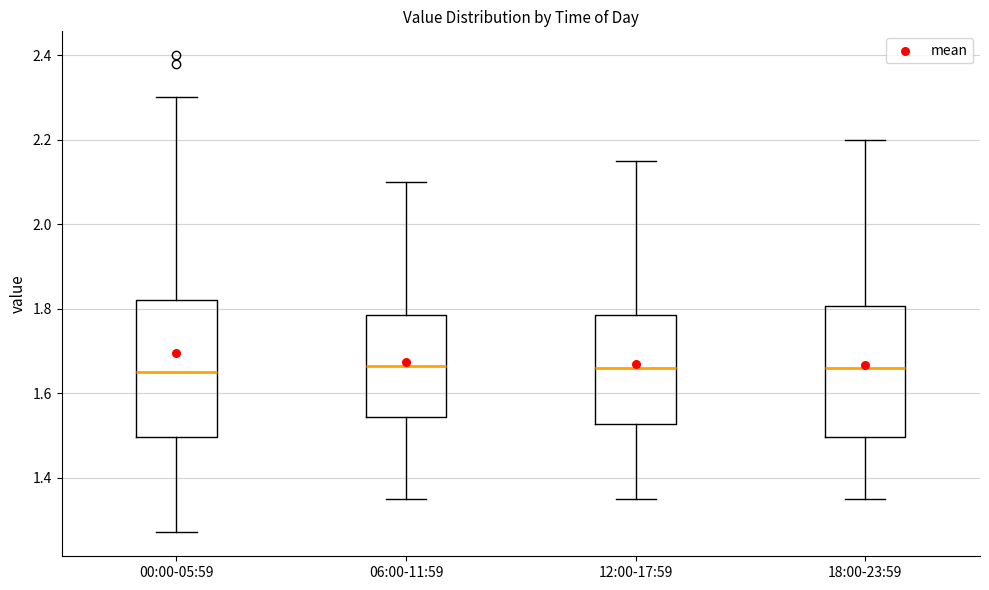

Reading left to right, read every box against the y-axis: the position of its median line, the range the box covers, and the ends of its whiskers. The values are not printed on the chart, so give them approximately, as read against the axis.

00:00-05:59: median 1.66, box 1.50 to 1.82, whiskers 1.28 to 2.30
06:00-11:59: median 1.66, box 1.54 to 1.78, whiskers 1.36 to 2.10
12:00-17:59: median 1.66, box 1.52 to 1.78, whiskers 1.36 to 2.16
18:00-23:59: median 1.66, box 1.50 to 1.80, whiskers 1.36 to 2.20